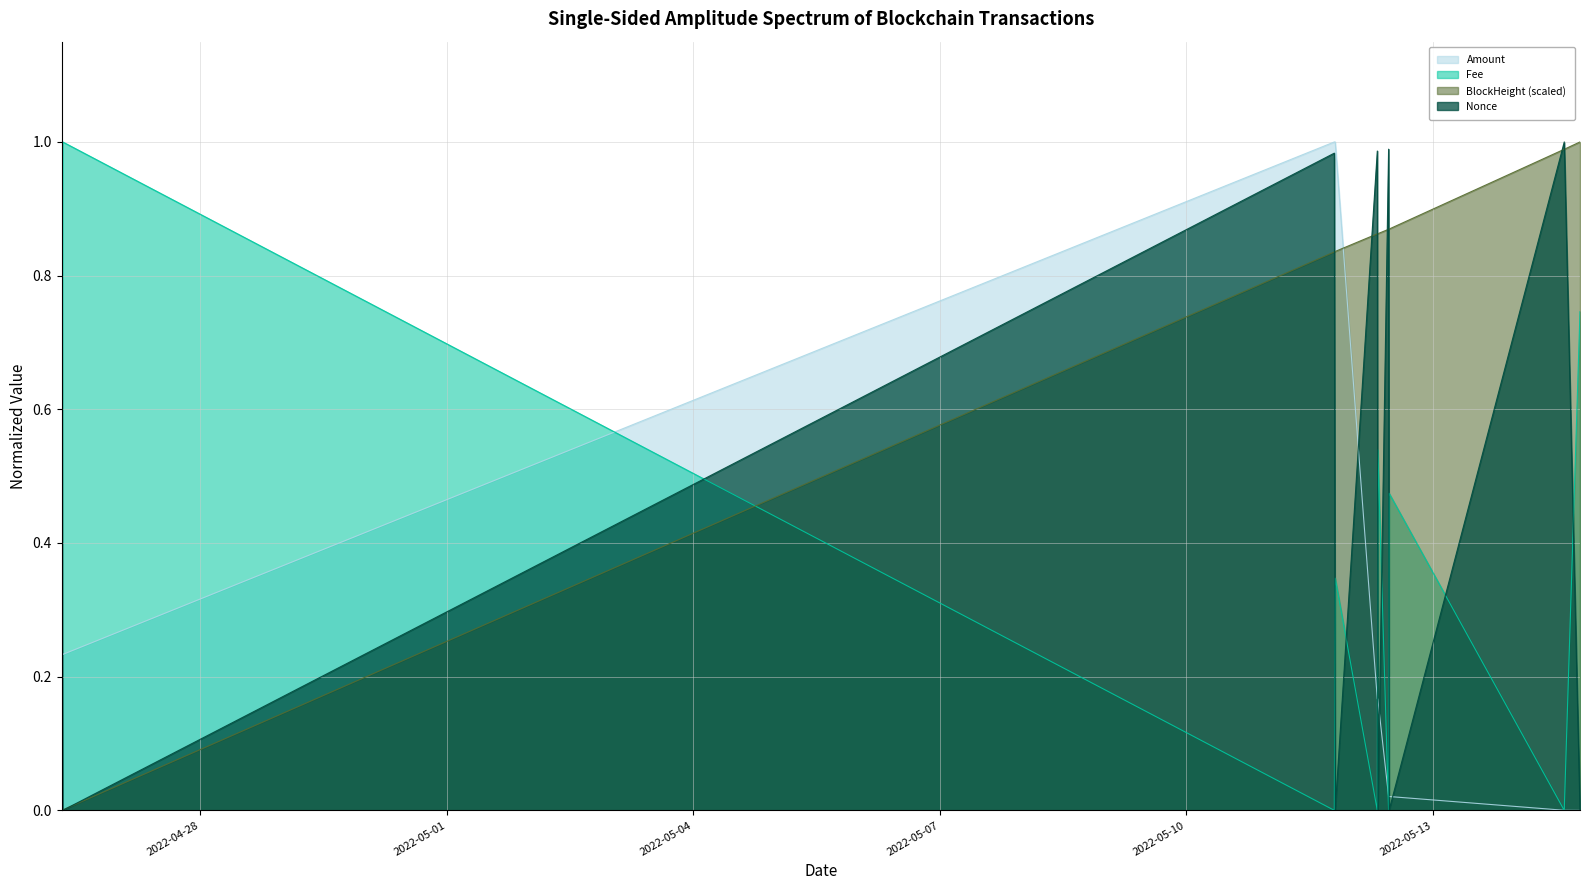

What is the approximate value of Fee at 2022-05-12 07:57:00?

0.5